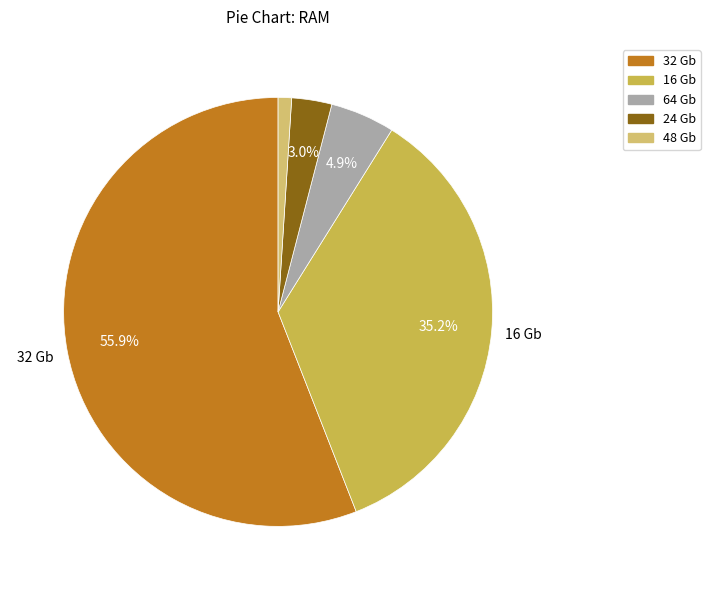

True or false: 32 Gb accounts for 48% of the total.

False